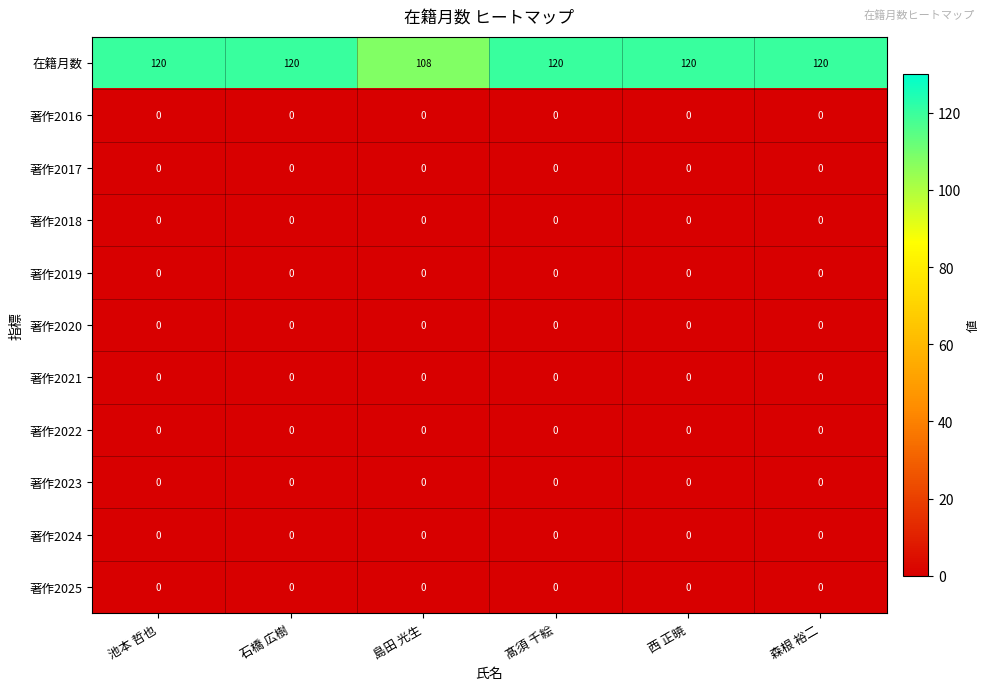

What value does the 在籍月数 series have at 石橋 広樹?

120